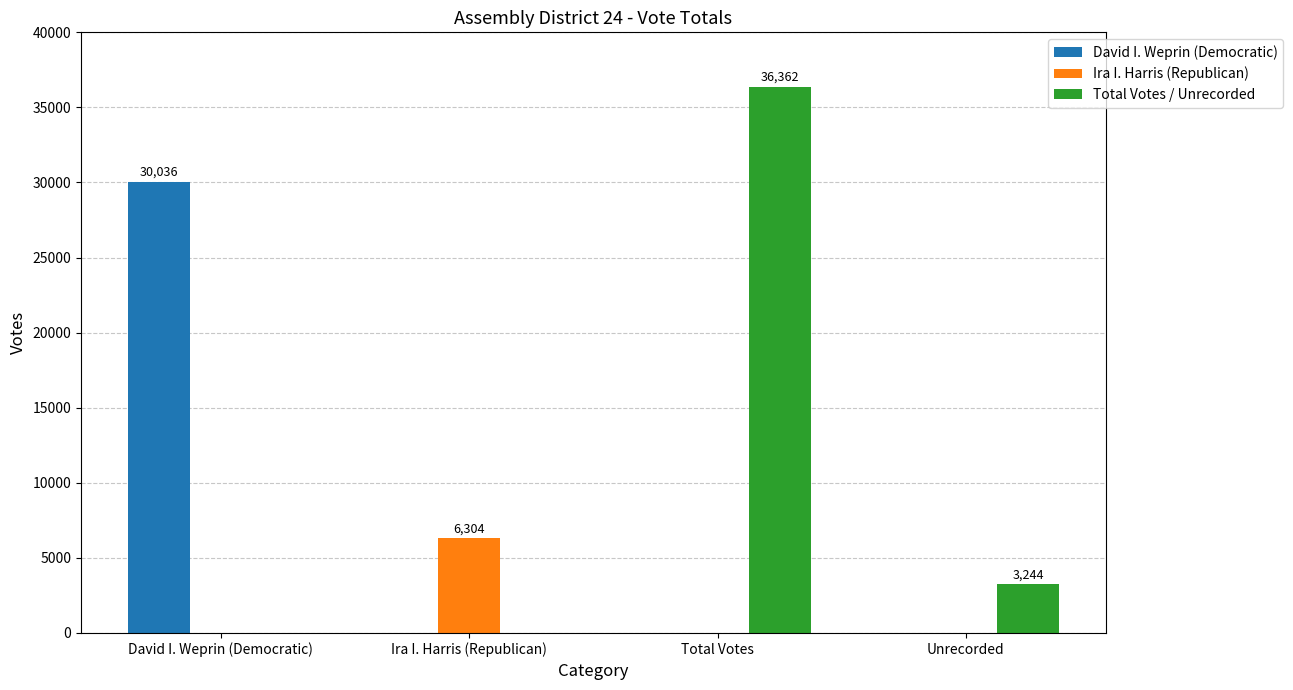

What is the sum of the Total Votes / Unrecorded values at Total Votes and Ira I. Harris (Republican)?

36362